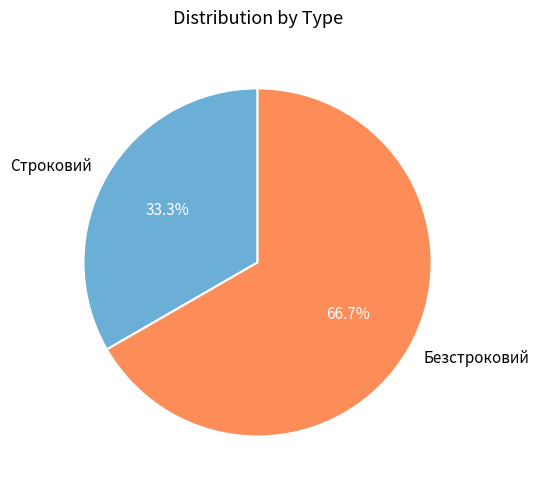

What percentage is the Безстроковий slice, to the nearest percent?

67%